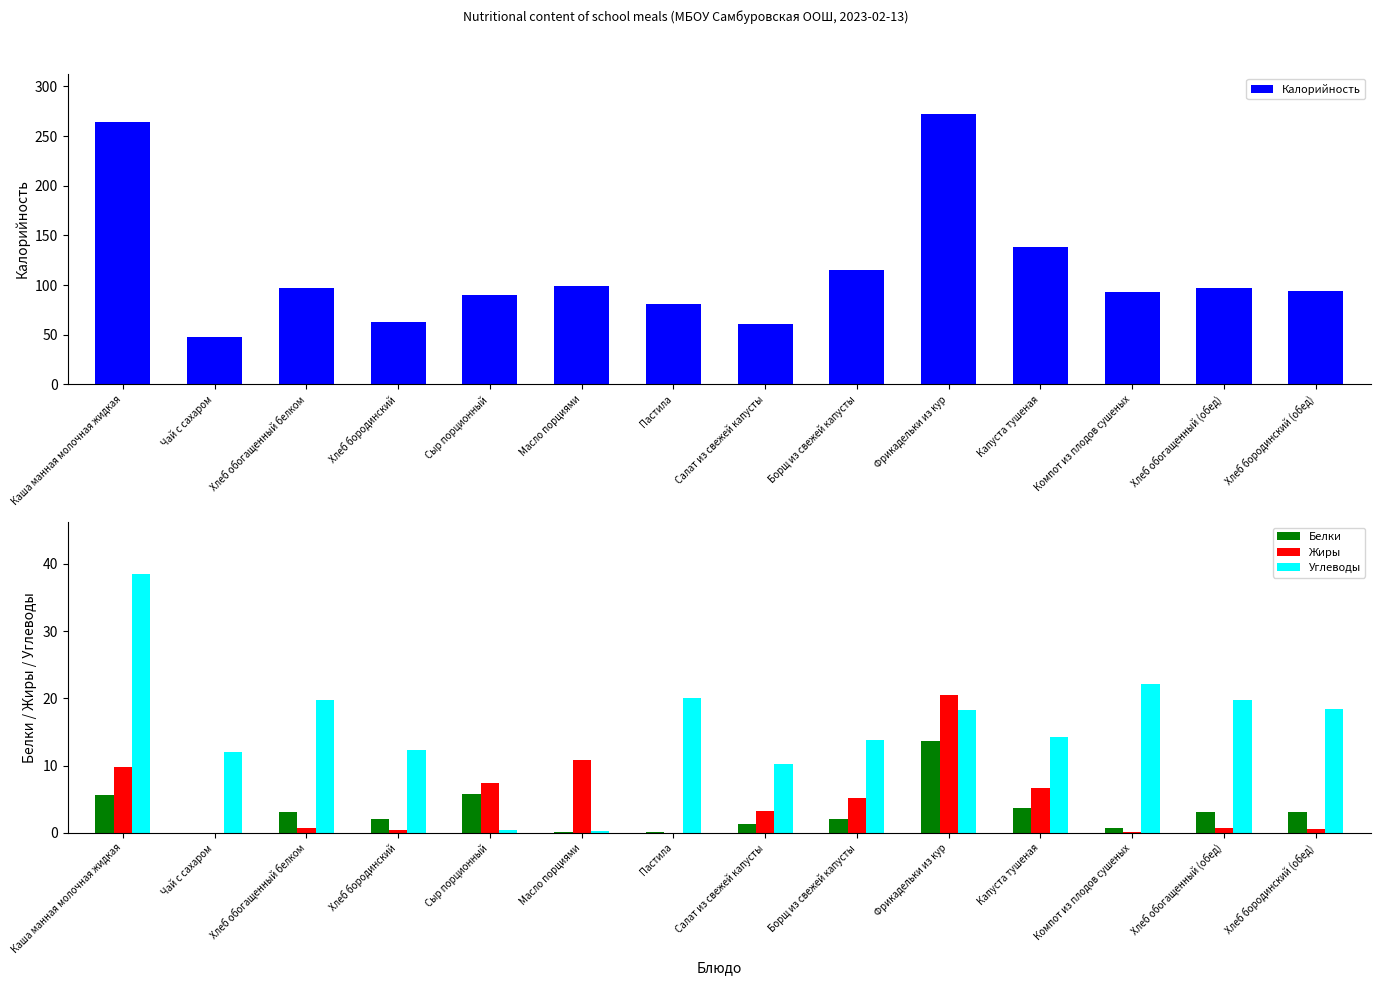

What are all the series names shown in the legend?

Калорийность, Белки, Жиры, Углеводы